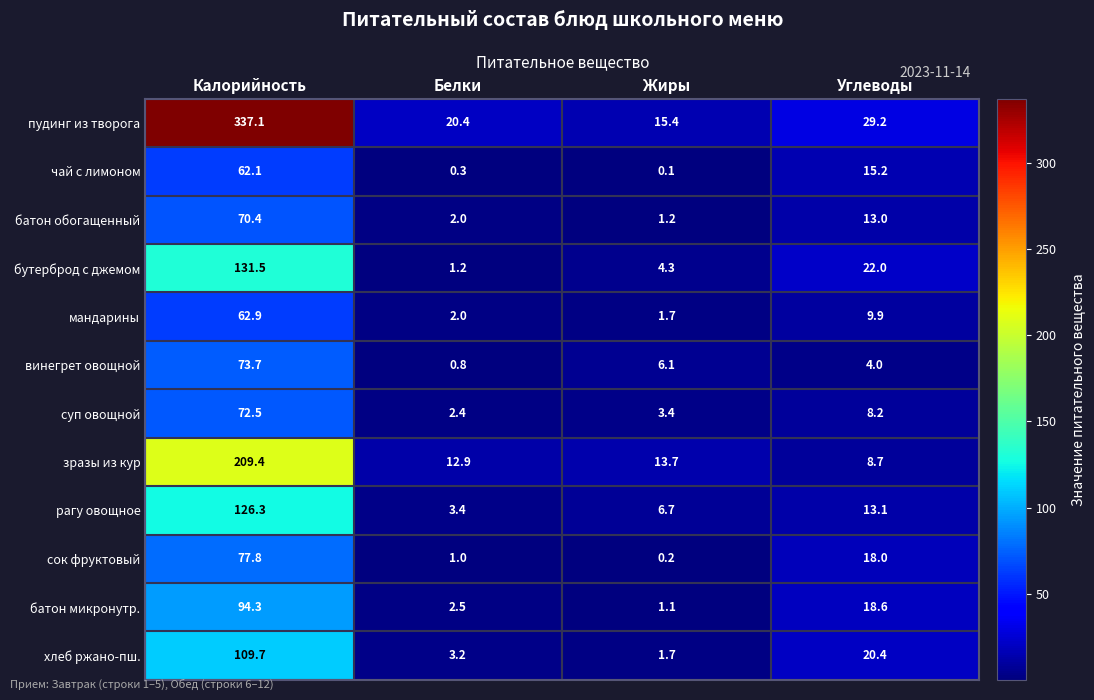

Between Белки and Жиры, which series saw the biggest shift?

винегрет овощной